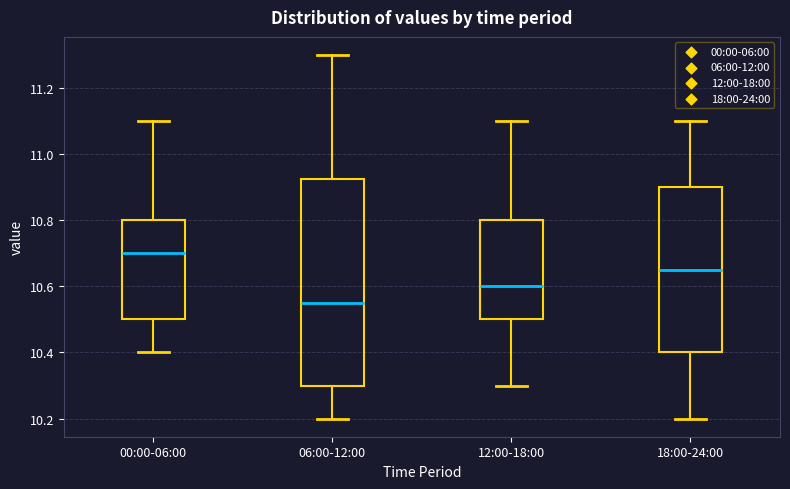

Which box is the tallest, from its lower edge to its upper edge?

06:00-12:00